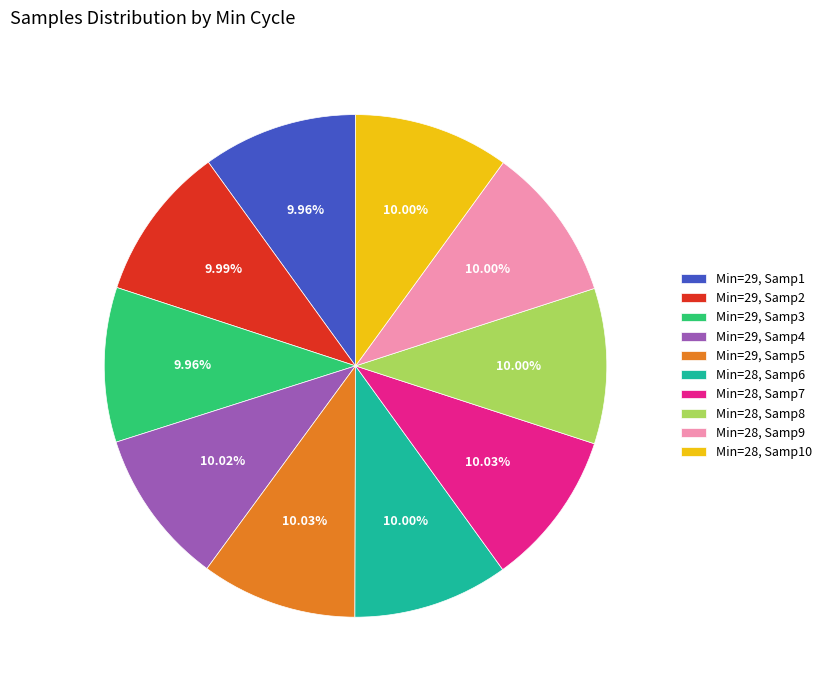

How many segments does this pie chart have?

10